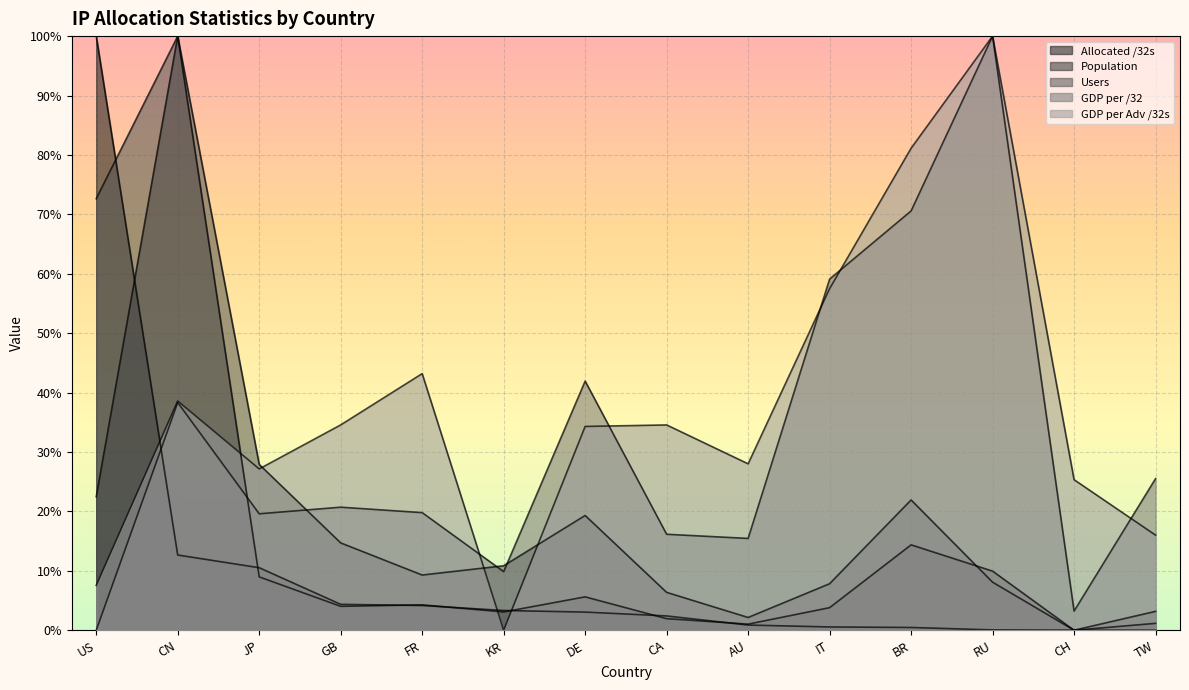

The value of GDP per Adv /32s at IT is 0.6. True or false?

True